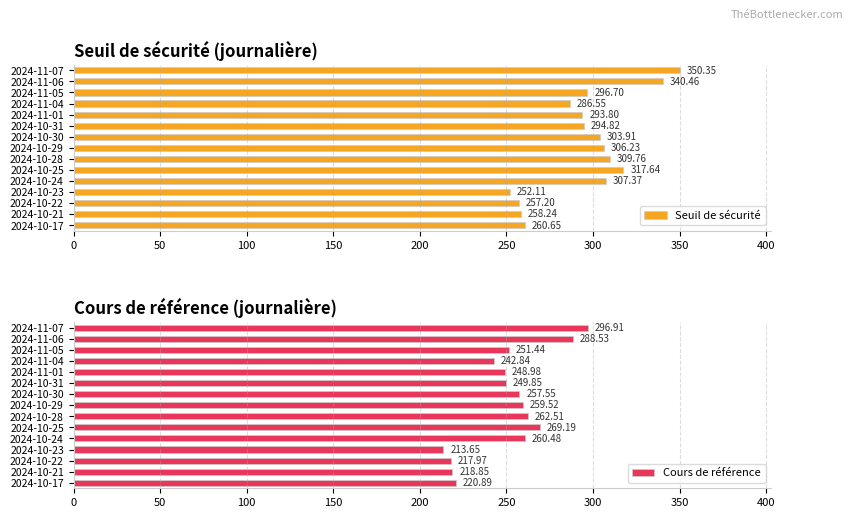

What is the sum of all Seuil de sécurité values?

4435.8